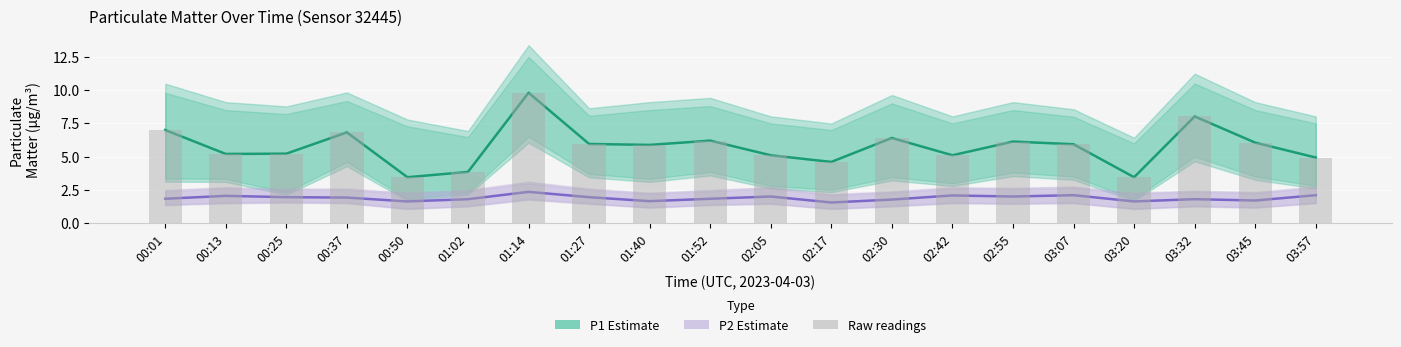

At how many categories does at least one series exceed 4?

17